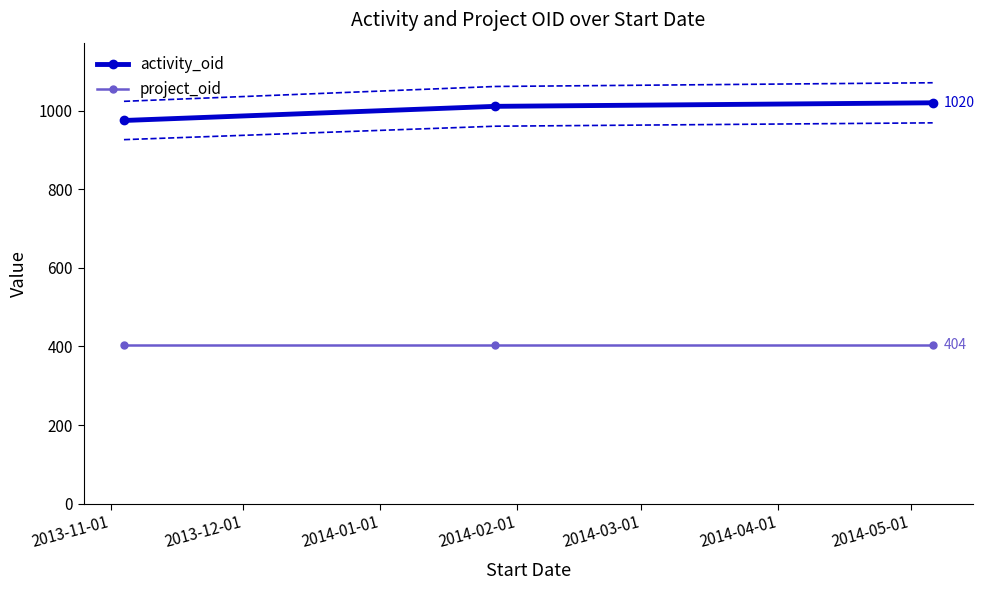

What is the value of the project_oid point at the 1st from the left?

404